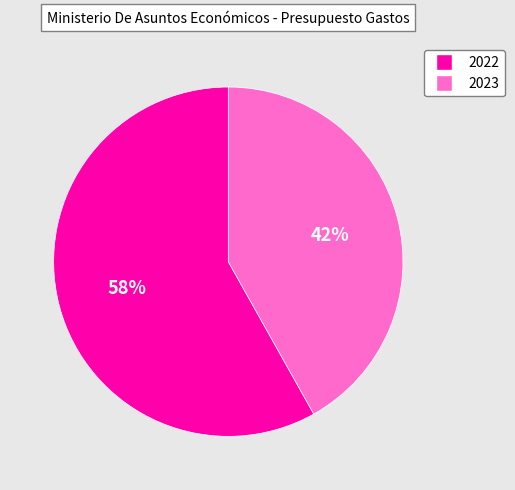

The 2022 slice represents 58% of the pie. True or false?

True